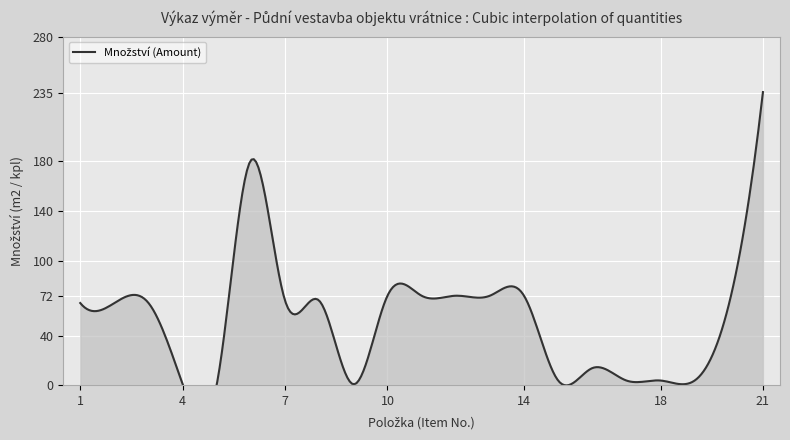

Count the number of values greater than 66.

12